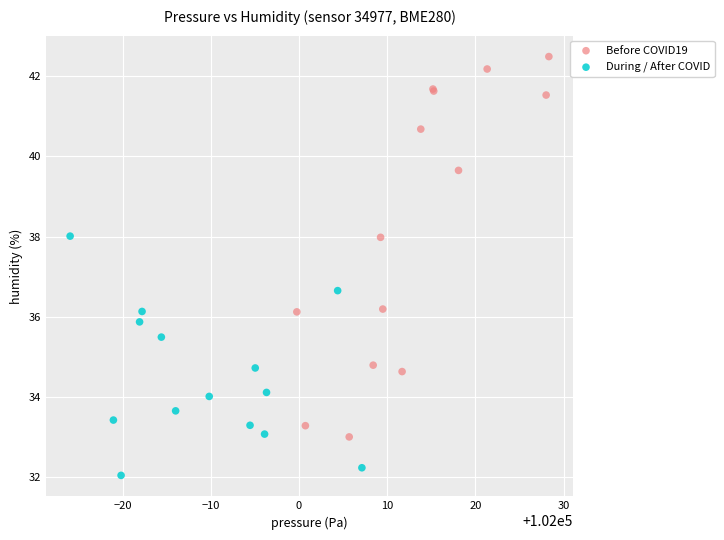

Which series contains the highest Y value?

Before COVID19